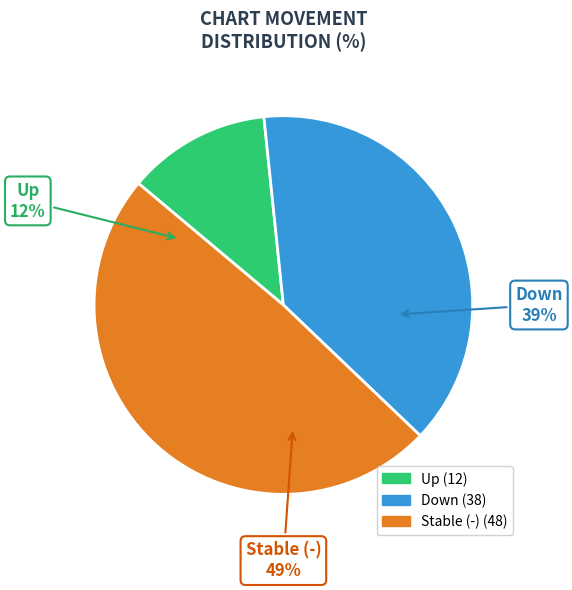

To the nearest percent, what is the average slice percentage?

33%